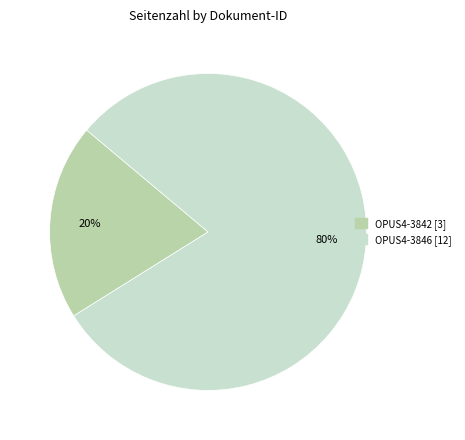

Is it true that OPUS4-3842 is 20% of the pie?

True